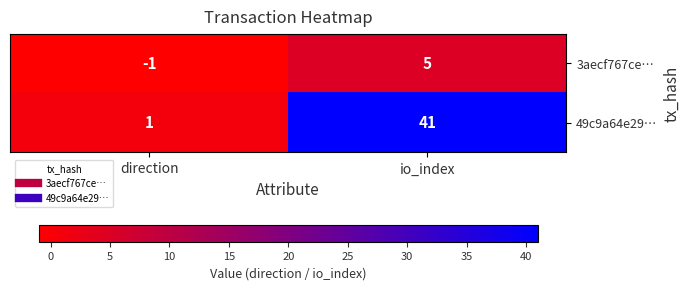

What is the maximum value shown in the chart?

41